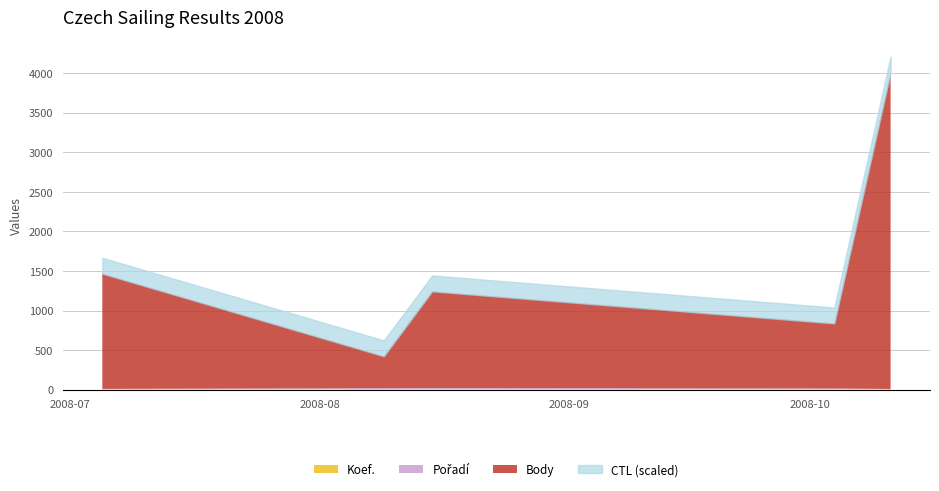

Which series changed the most between 2008-08-09 and 2008-10-11?

Body